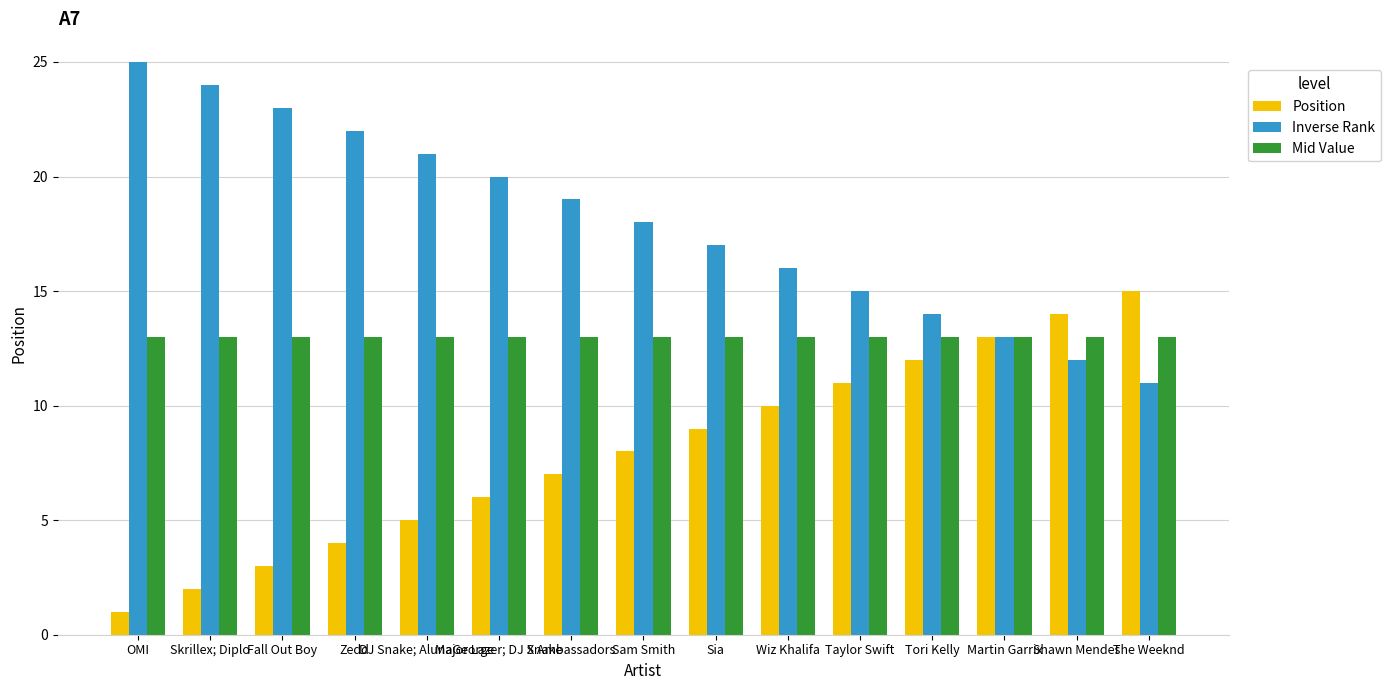

Reading right to left, transcribe all the data shown in this chart.

Position: The Weeknd=15	Shawn Mendes=14	Martin Garrix=13	Tori Kelly=12	Taylor Swift=11	Wiz Khalifa=10	Sia=9	Sam Smith=8	X Ambassadors=7	Major Lazer; DJ Snake=6	DJ Snake; AlunaGeorge=5	Zedd=4	Fall Out Boy=3	Skrillex; Diplo=2	OMI=1
Inverse Rank: The Weeknd=11	Shawn Mendes=12	Martin Garrix=13	Tori Kelly=14	Taylor Swift=15	Wiz Khalifa=16	Sia=17	Sam Smith=18	X Ambassadors=19	Major Lazer; DJ Snake=20	DJ Snake; AlunaGeorge=21	Zedd=22	Fall Out Boy=23	Skrillex; Diplo=24	OMI=25
Mid Value: The Weeknd=13	Shawn Mendes=13	Martin Garrix=13	Tori Kelly=13	Taylor Swift=13	Wiz Khalifa=13	Sia=13	Sam Smith=13	X Ambassadors=13	Major Lazer; DJ Snake=13	DJ Snake; AlunaGeorge=13	Zedd=13	Fall Out Boy=13	Skrillex; Diplo=13	OMI=13